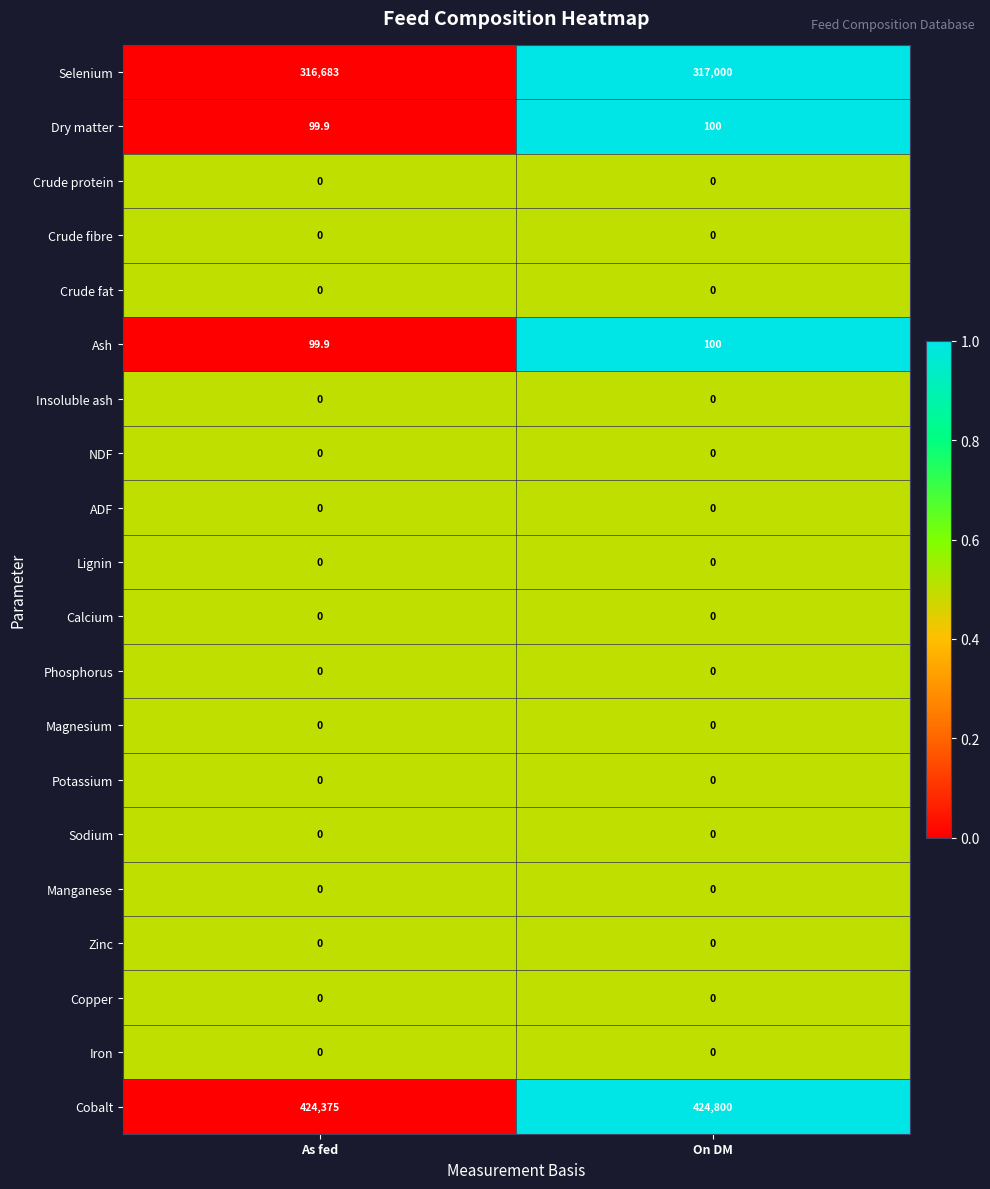

How many data points does each series have?

2